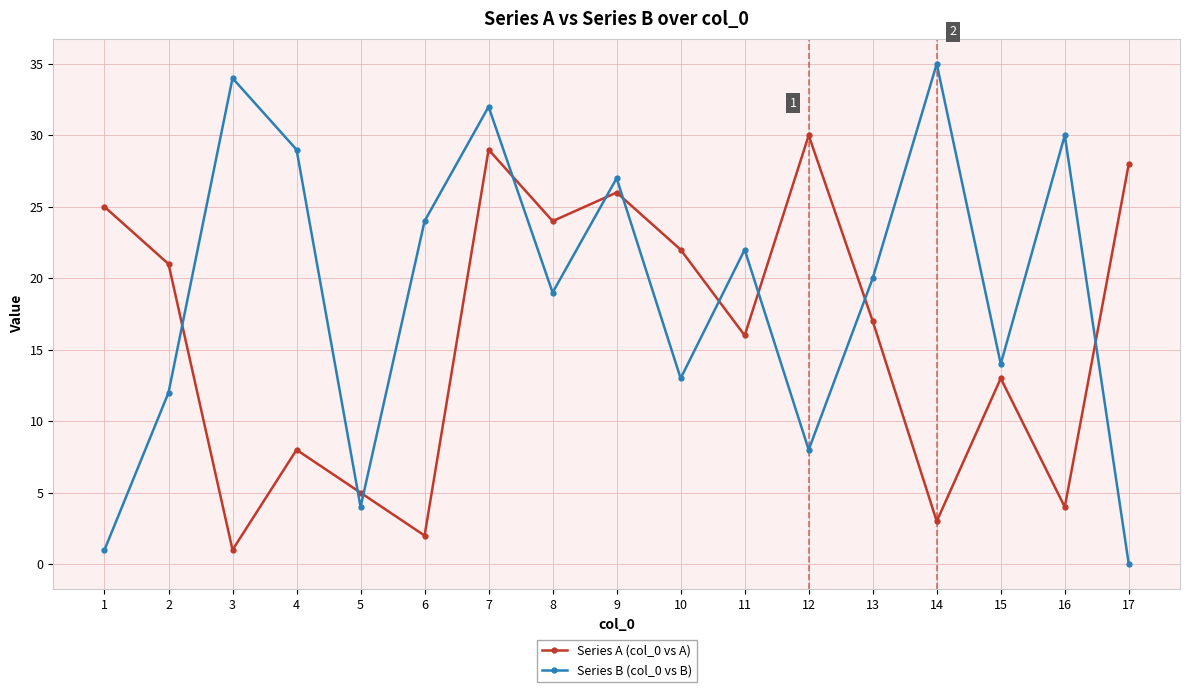

In Series A (col_0 vs A), how many points are higher than both neighbors (excluding endpoints)?

5